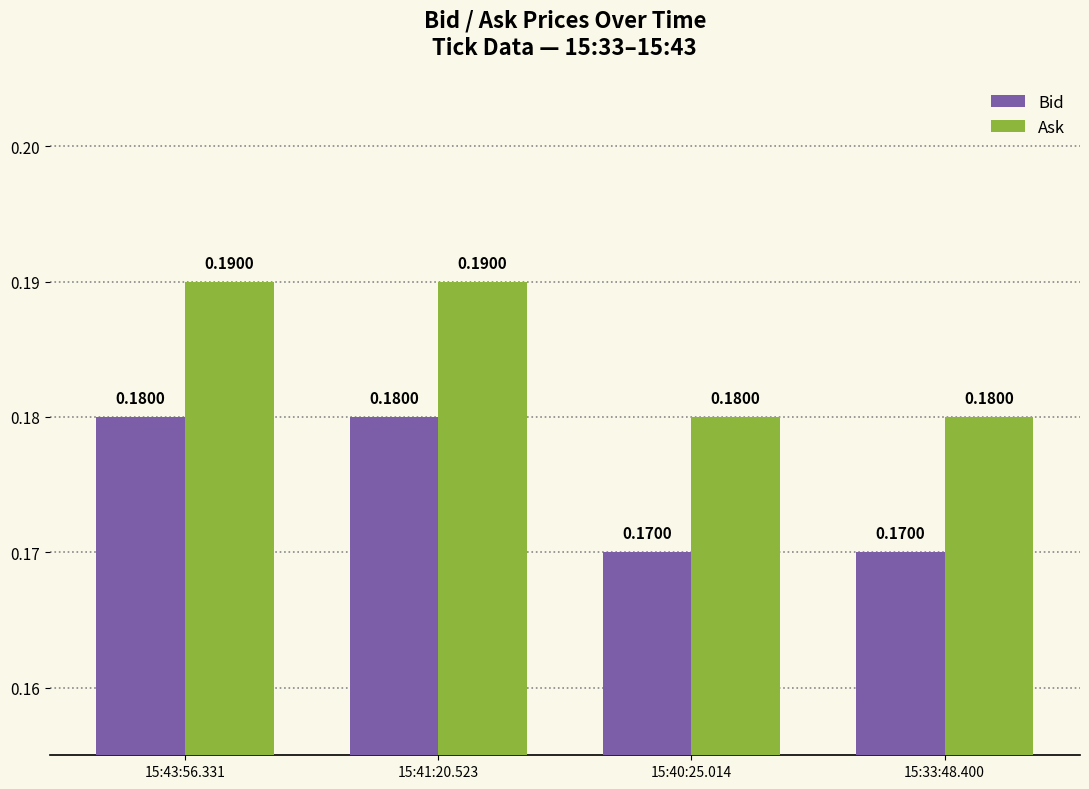

The value of Ask at 15:41:20.523 is 0.1. True or false?

False